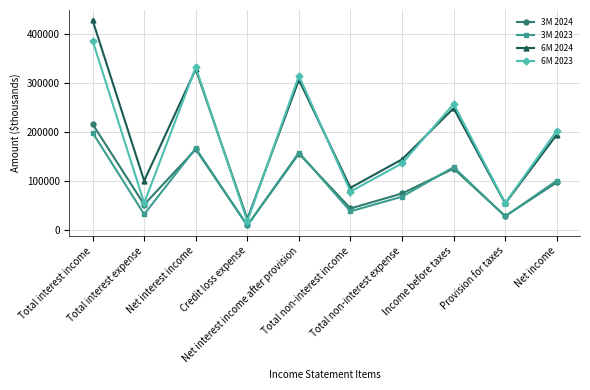

True or false: 3M 2023 and 6M 2023 intersect in this chart.

False